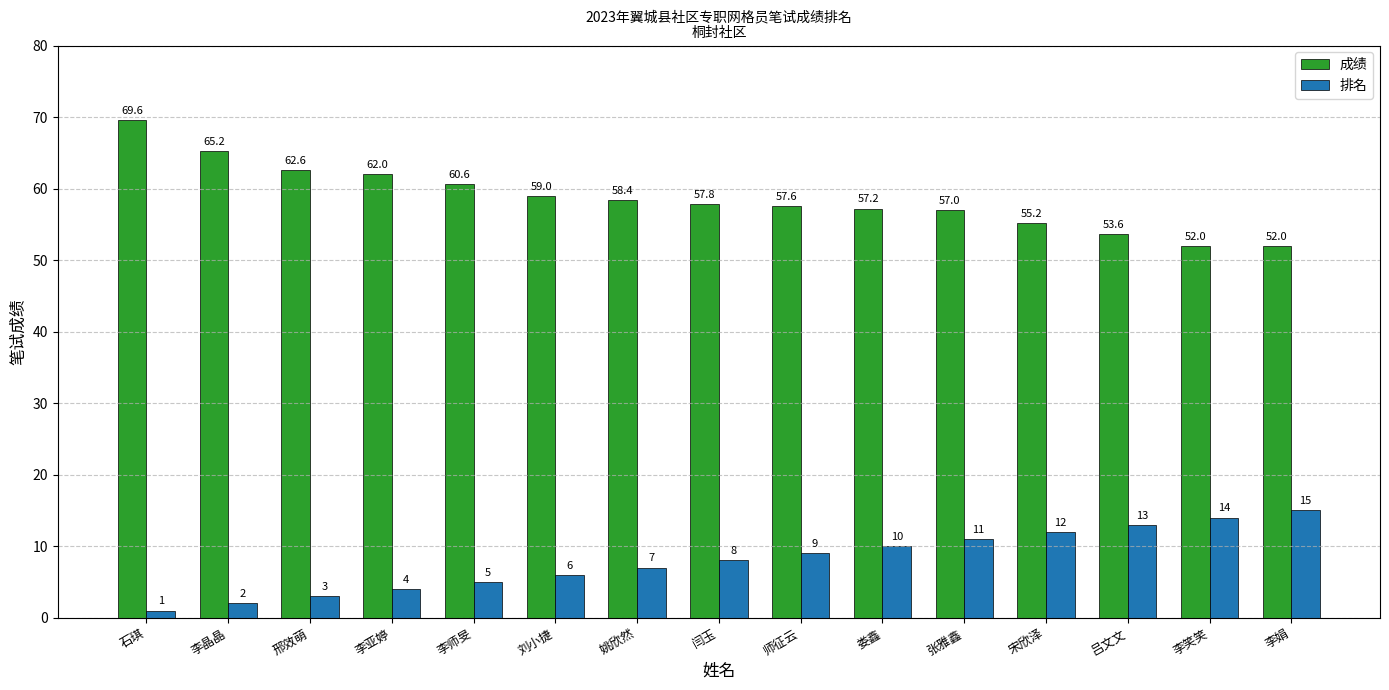

Rank the series by their average value, from lowest to highest.

排名, 成绩